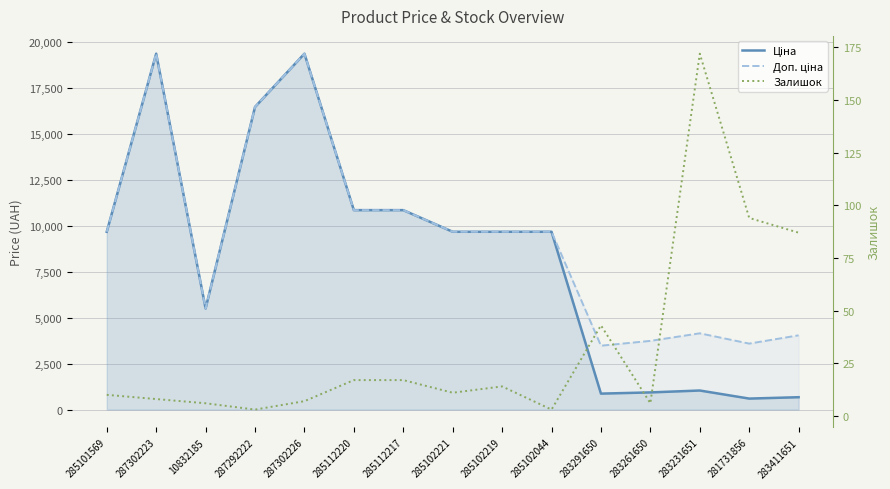

Does the chart display data point markers on the line(s)?

No